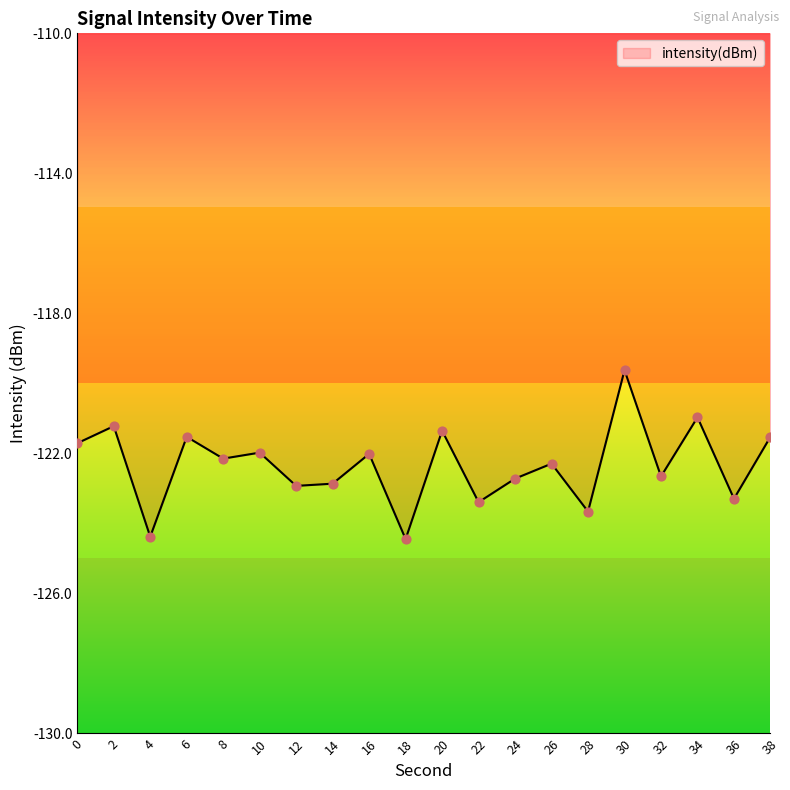

What is the change in value from 24 to 34?

+1.8